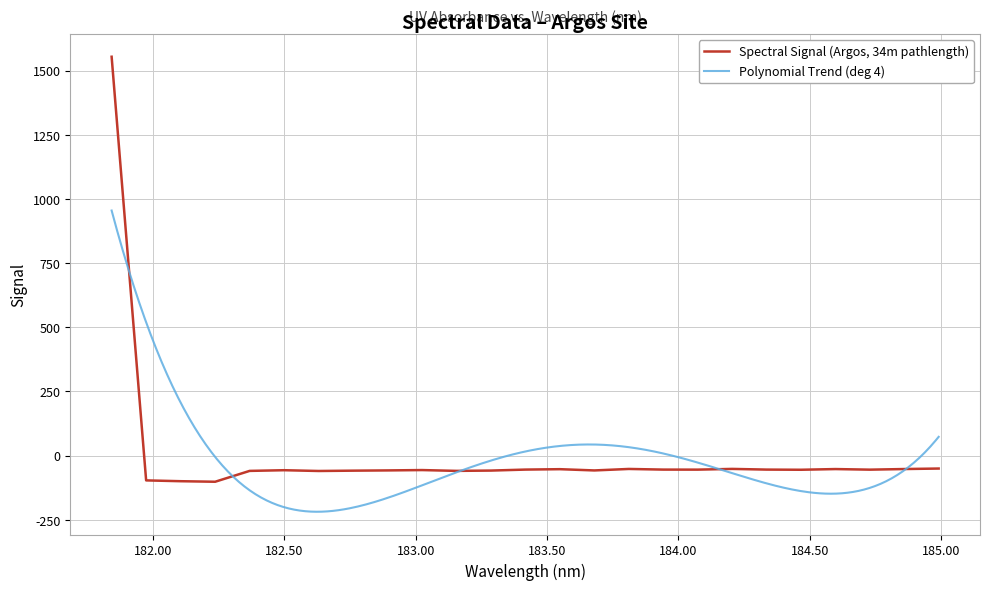

How many interior local peaks (higher than both neighbors) does the data have?

6